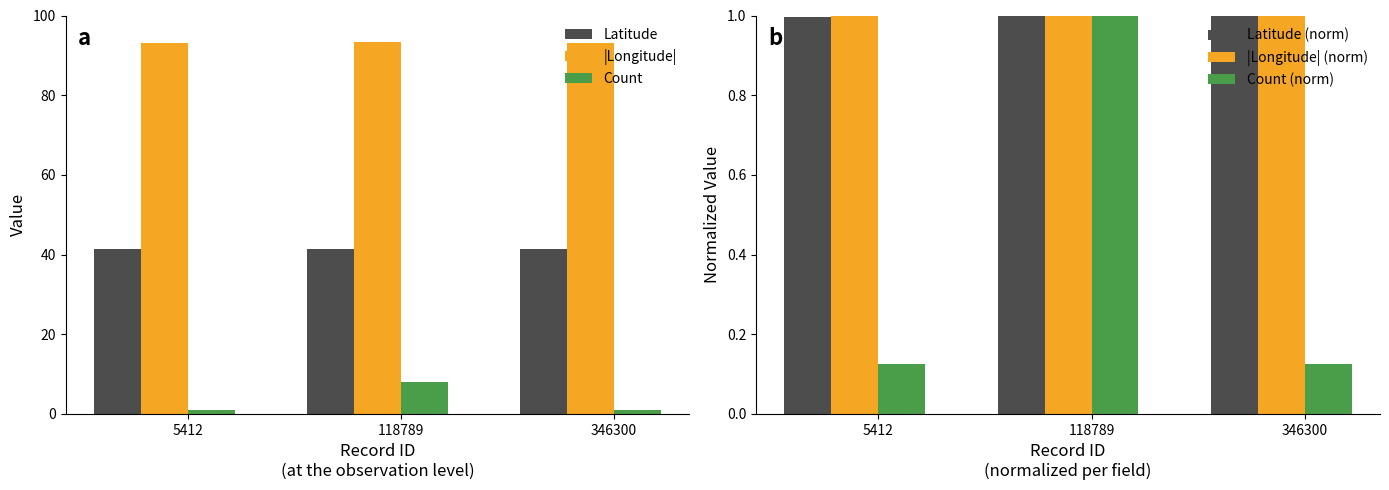

Rank the series at 118789 from lowest to highest value.

Latitude (norm), |Longitude| (norm), Count (norm), Count, Latitude, |Longitude|